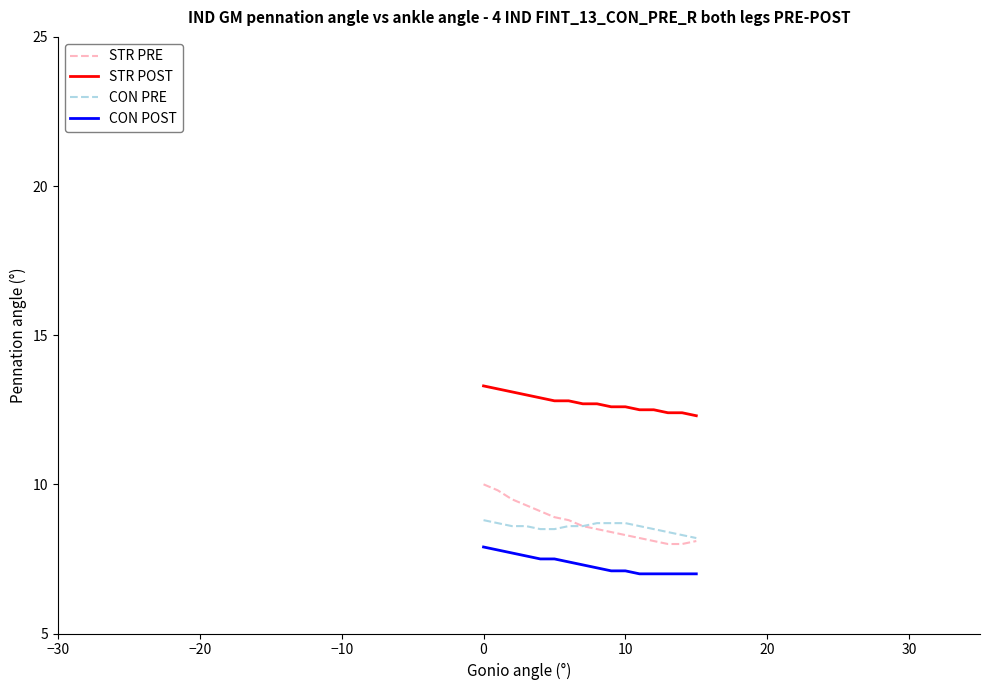

How many CON POST values are between 7 and 8?

16